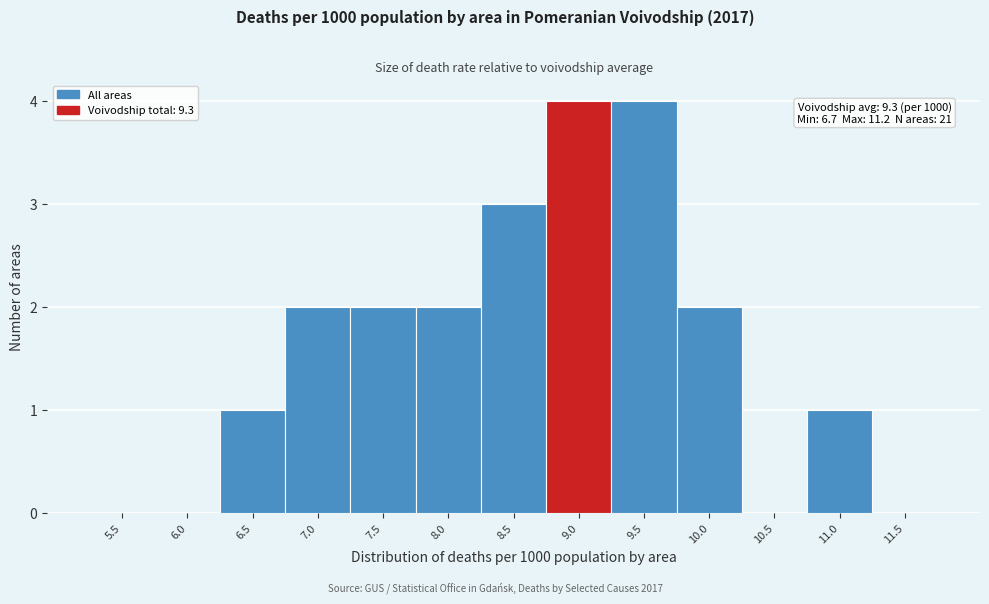

Reading right to left, what are all the values shown in this chart?

11.5=0	11.0=1	10.5=0	10.0=2	9.5=4	9.0=4	8.5=3	8.0=2	7.5=2	7.0=2	6.5=1	6.0=0	5.5=0